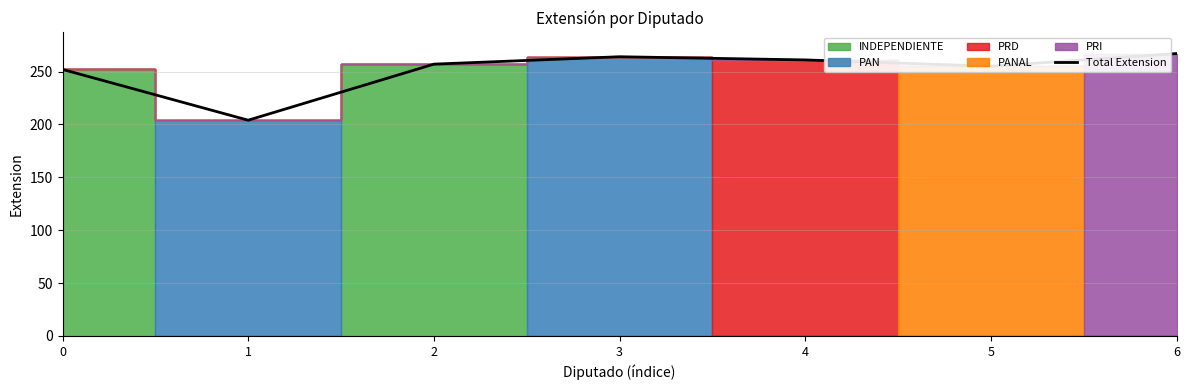

Where does the data first go above 257?

3